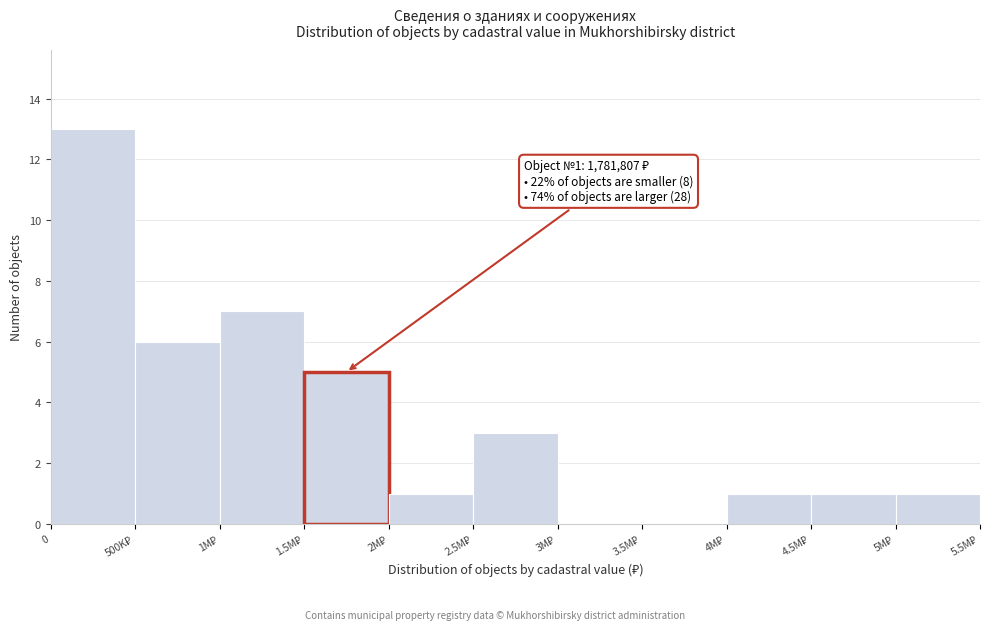

What is the maximum value shown in the chart?

13